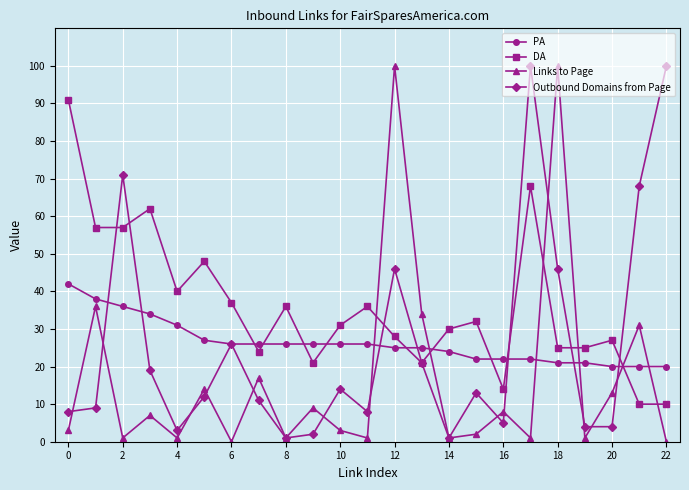

Which series ends up on top after the final intersection of Links to Page and PA?

PA